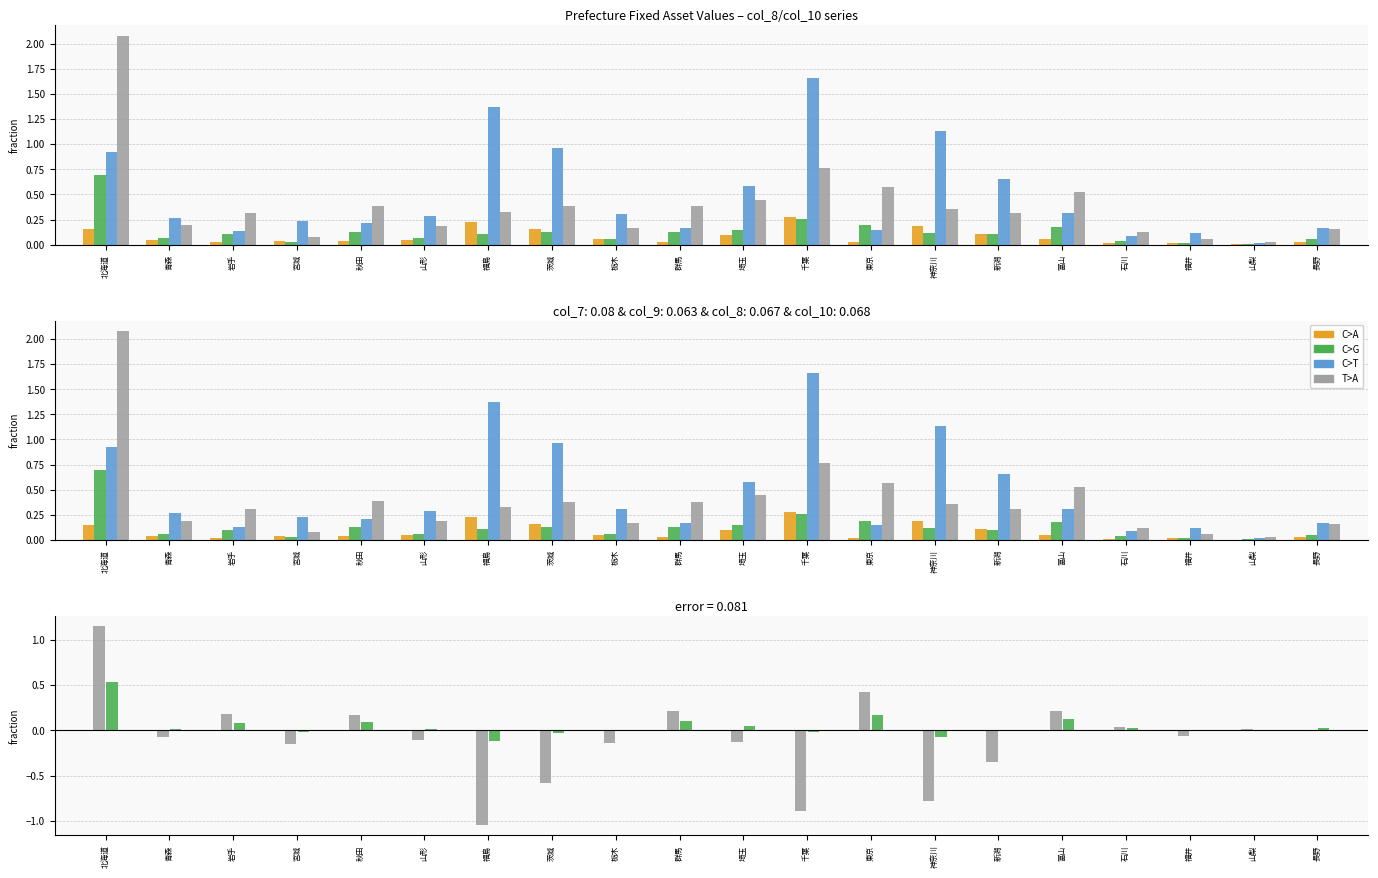

What position from the right is 福井?

3